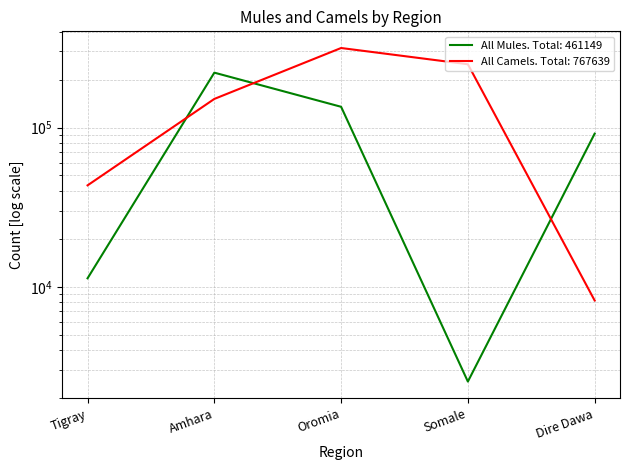

How many lines are shown in the chart?

2